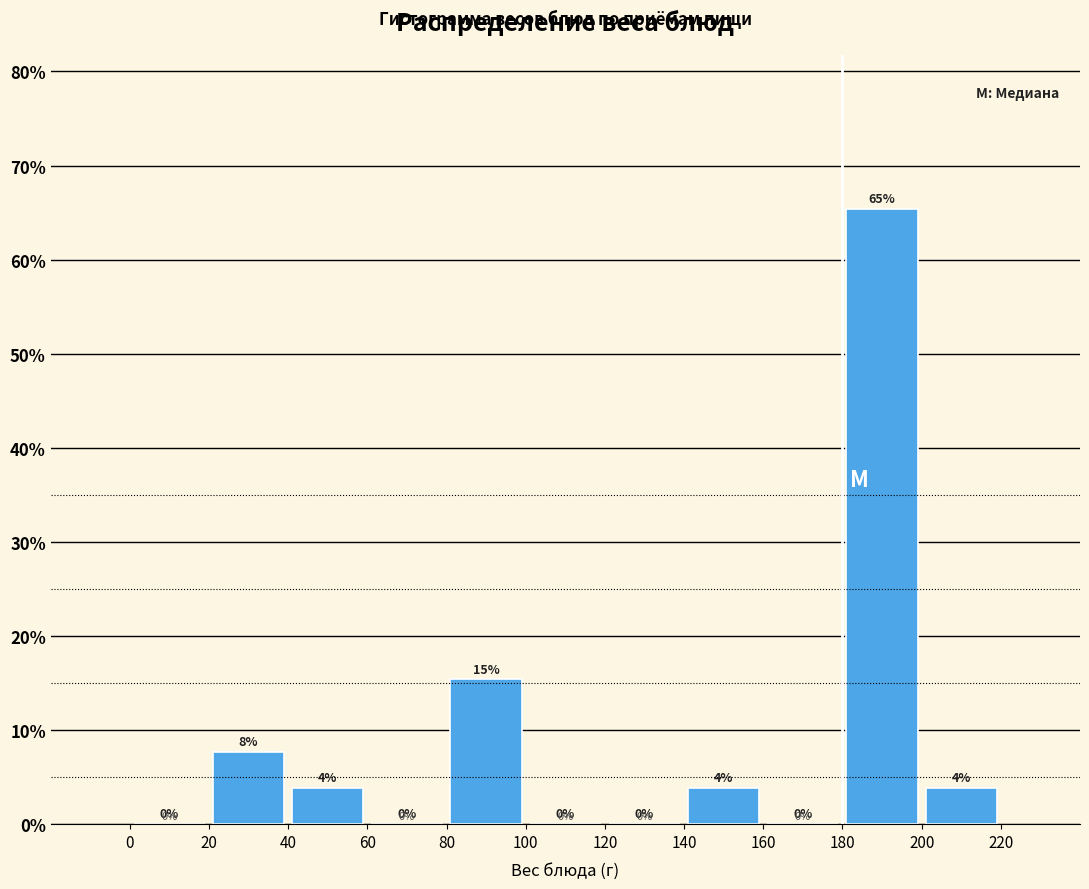

Which range on the x-axis has the tallest bar?

180 to 200